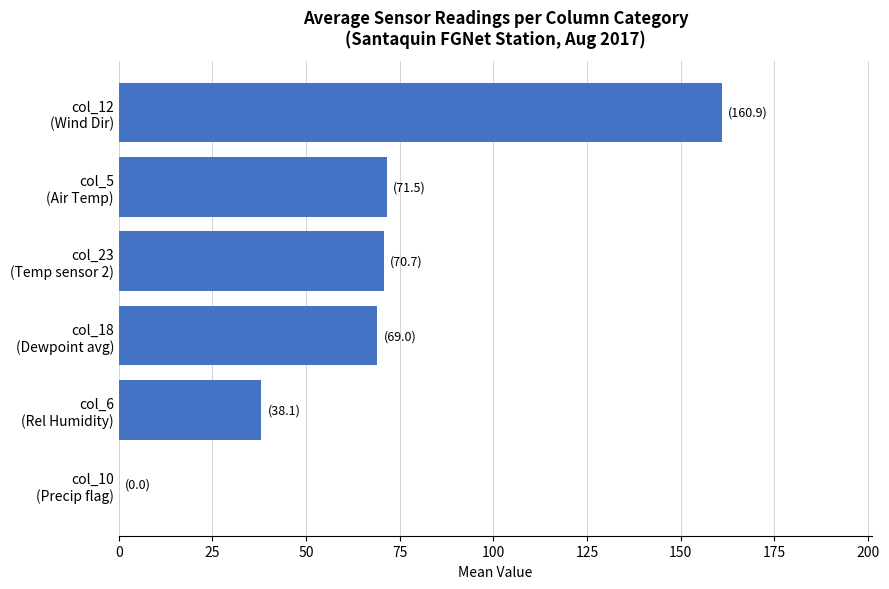

What is the sum of all values?

410.3